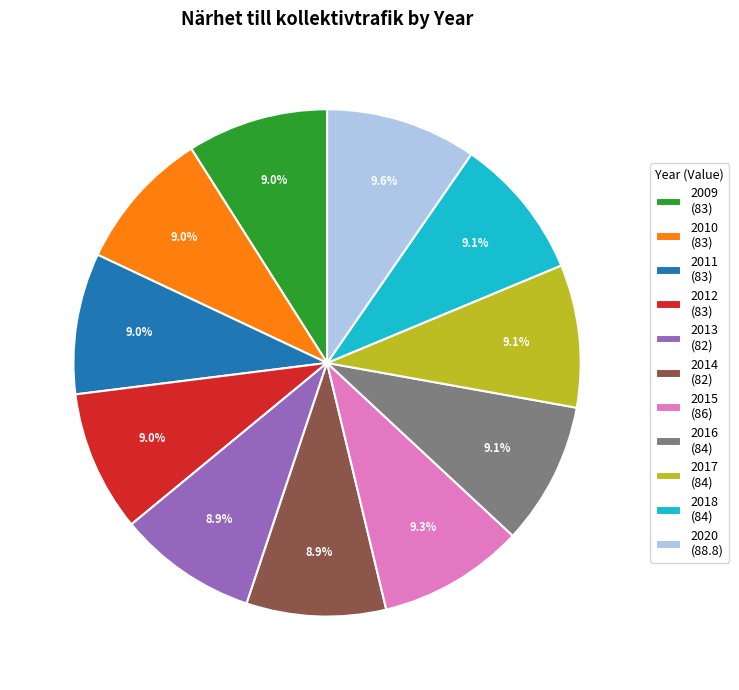

Count the number of slices in the pie.

11